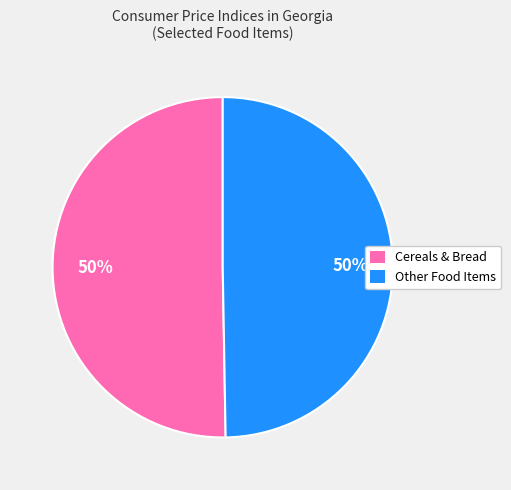

To the nearest percent, what is the average slice percentage?

50%